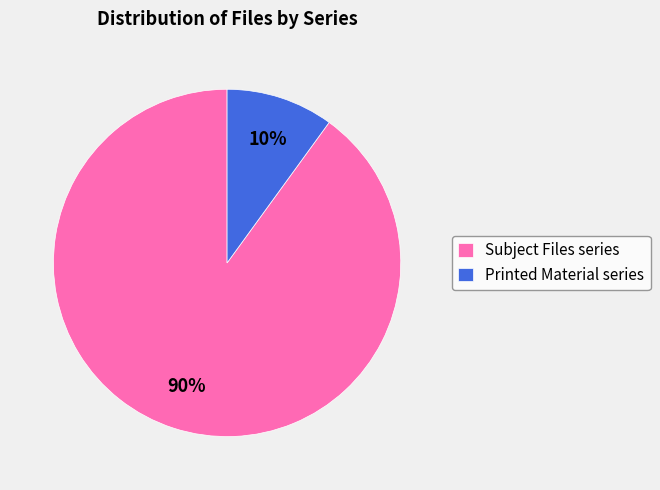

Is the sum of Printed Material series and Subject Files series greater than half?

Yes